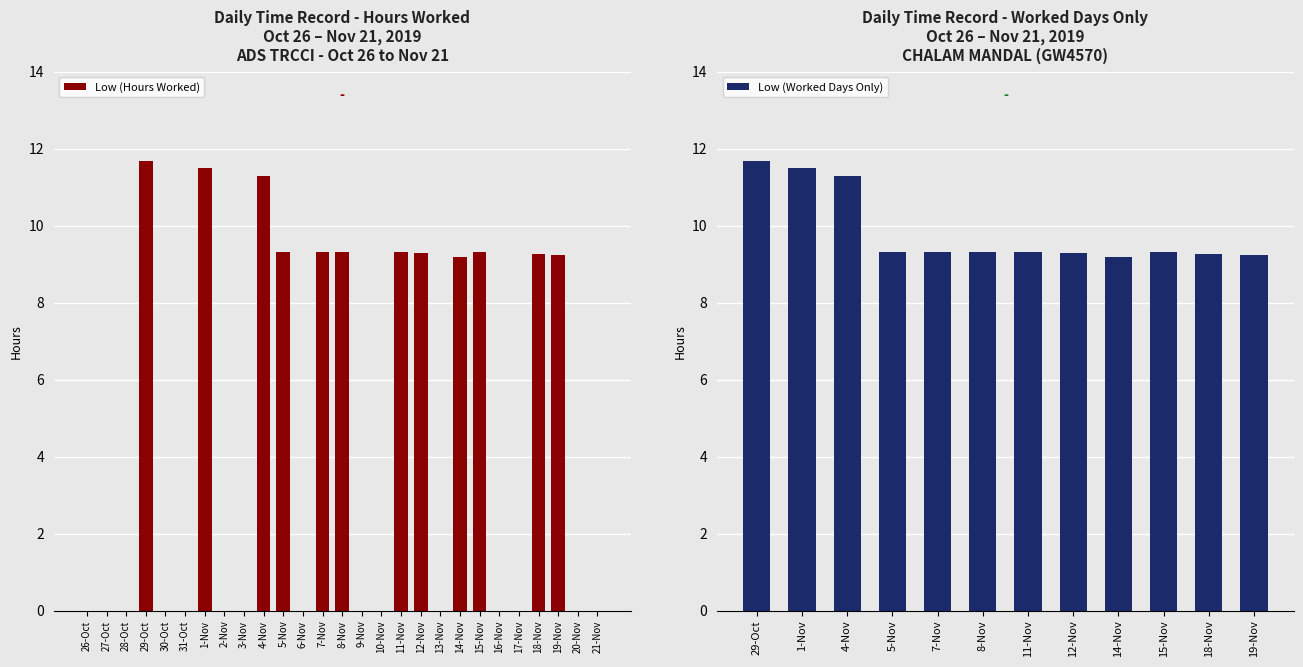

What is the sum of all Low (Hours Worked) values?

118.0